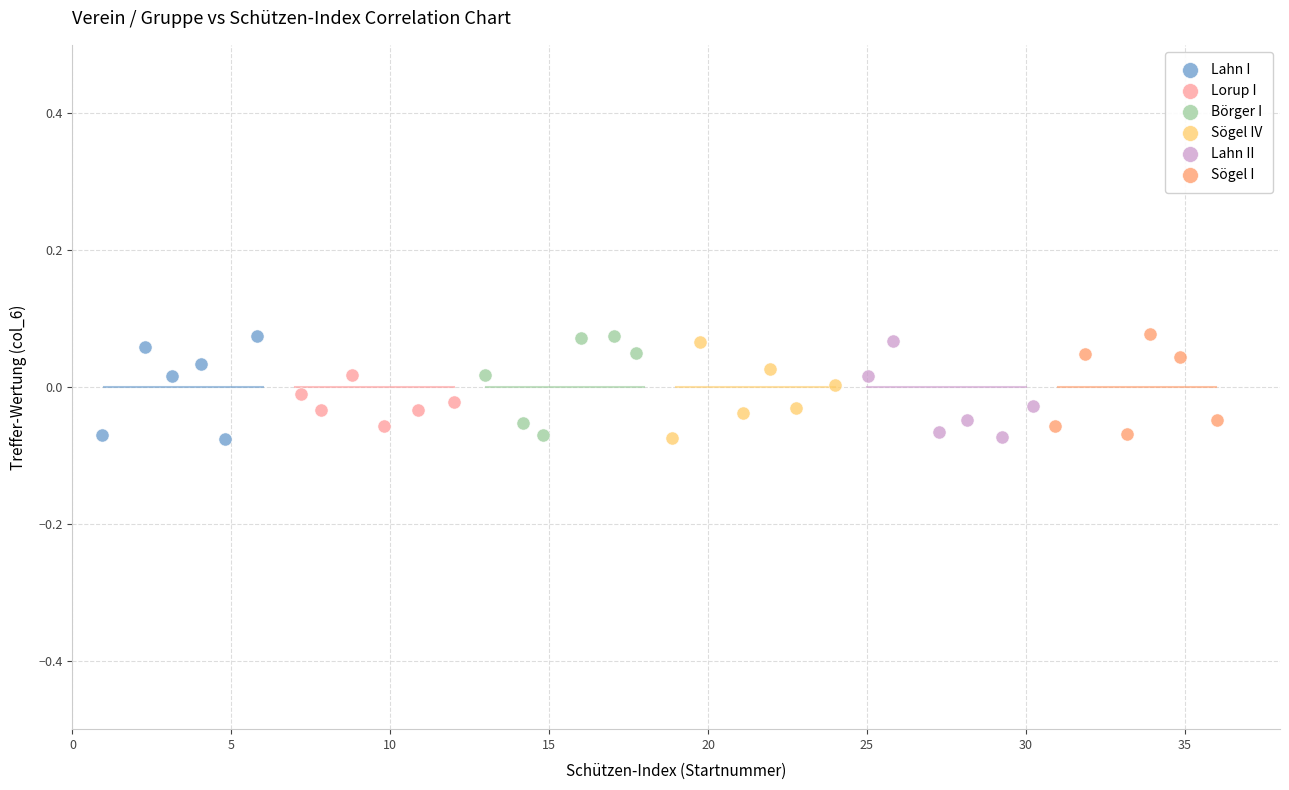

What are all the series names shown in the legend?

Lahn I, Lorup I, Börger I, Sögel IV, Lahn II, Sögel I